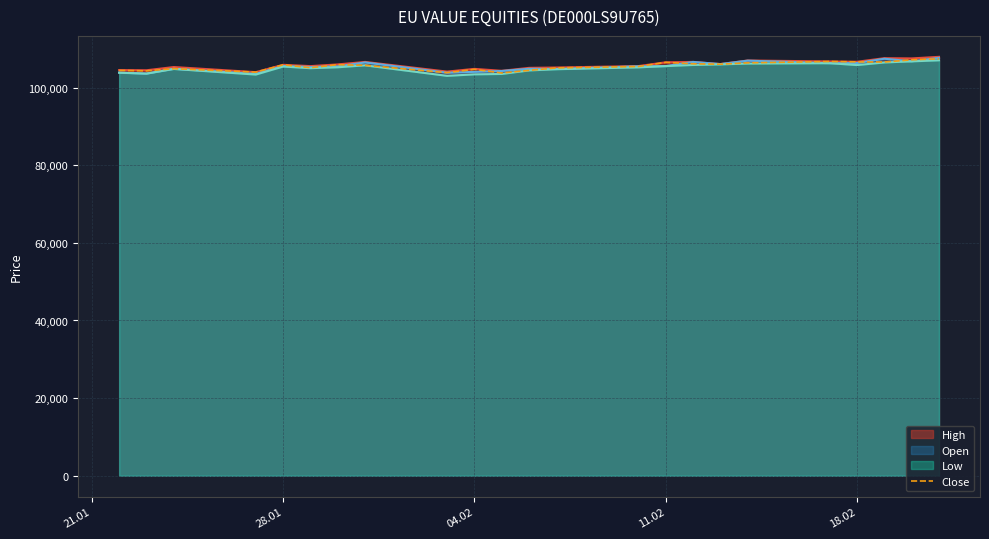

How many data points are above 105740?

11